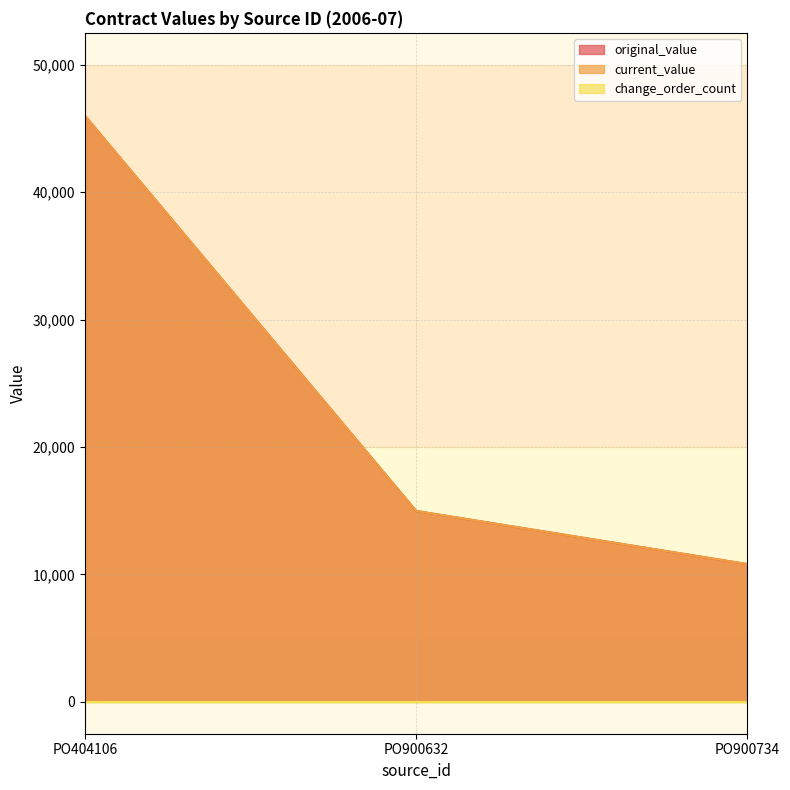

True or false: original_value has a value of 15616.4 at PO900734.

False